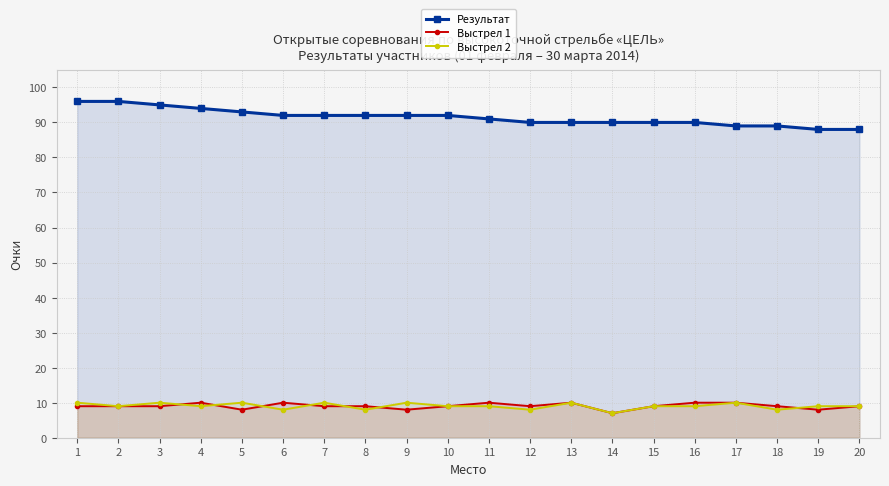

At which category is the sum across all series the highest?

1